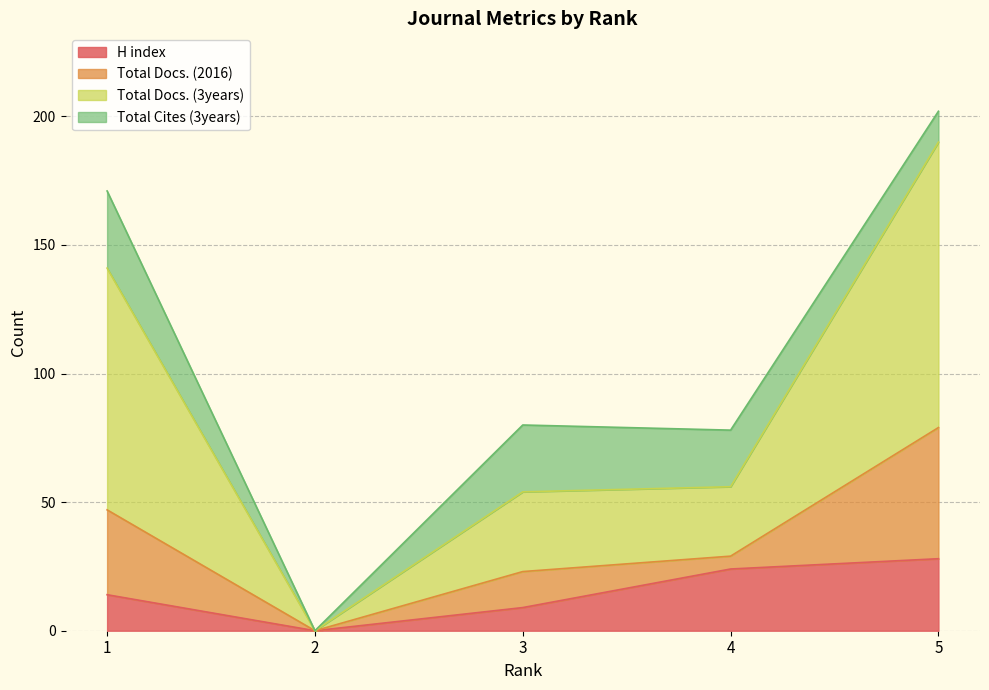

What is the value of the Total Docs. (3years) point at the 1st from the left?

141